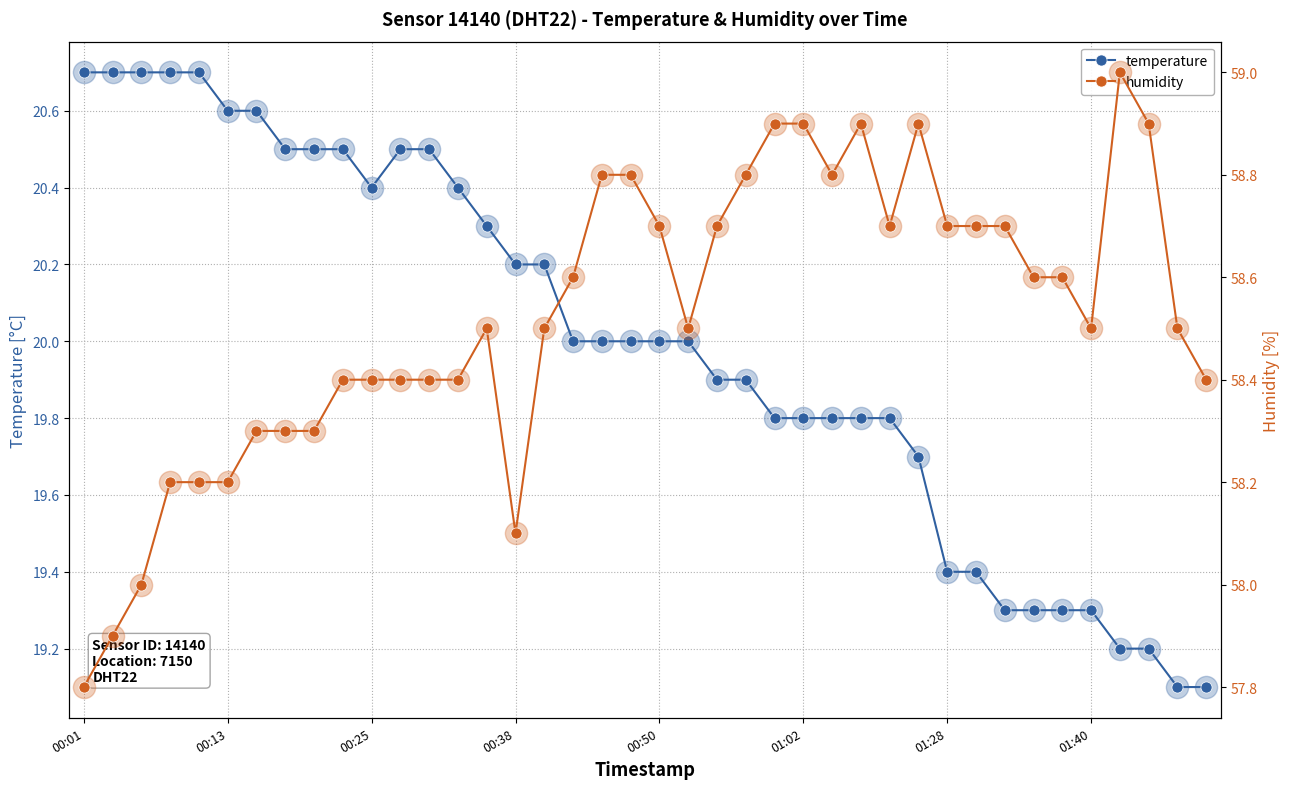

Reading right to left, extract all data points from this chart.

temperature: 19.1	19.1	19.2	19.2	19.3	19.3	19.3	19.3	19.4	19.4	19.7	19.8	19.8	19.8	19.8	19.8	19.9	19.9	20.0	20.0	20.0	20.0	20.0	20.2	20.2	20.3	20.4	20.5	20.5	20.4	20.5	20.5	20.5	20.6	20.6	20.7	20.7	20.7	20.7	20.7
humidity: 58.4	58.5	58.9	59.0	58.5	58.6	58.6	58.7	58.7	58.7	58.9	58.7	58.9	58.8	58.9	58.9	58.8	58.7	58.5	58.7	58.8	58.8	58.6	58.5	58.1	58.5	58.4	58.4	58.4	58.4	58.4	58.3	58.3	58.3	58.2	58.2	58.2	58.0	57.9	57.8